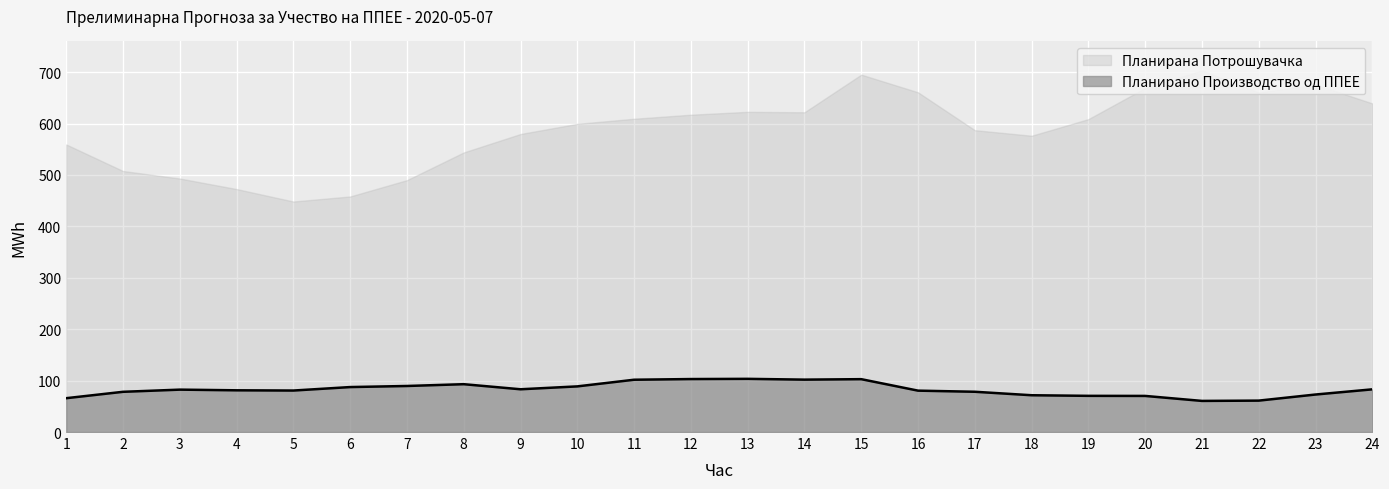

True or false: Планирана Потрошувачка has a value of 576.2 at 18.

True